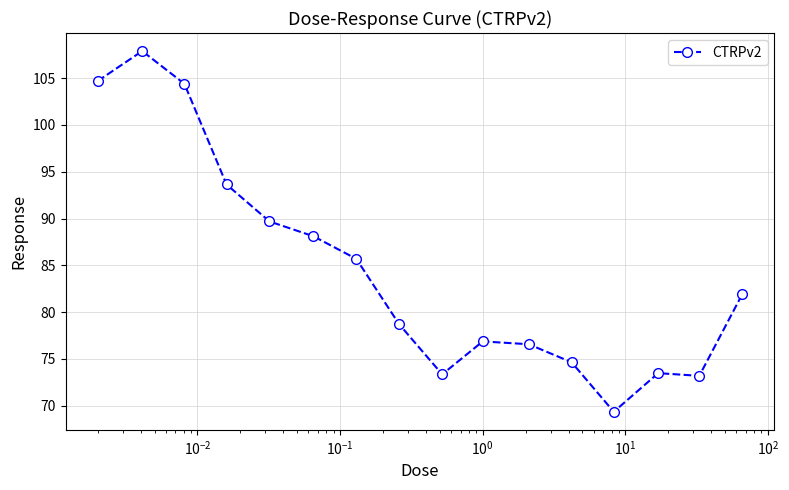

What is the difference between the maximum and second lowest values?

34.7